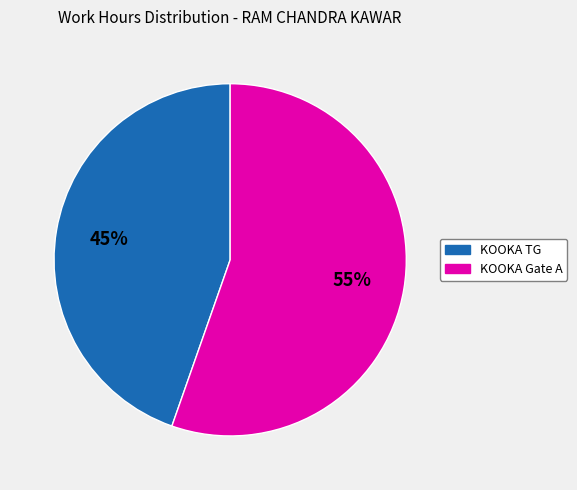

How many slices are in this pie chart?

2